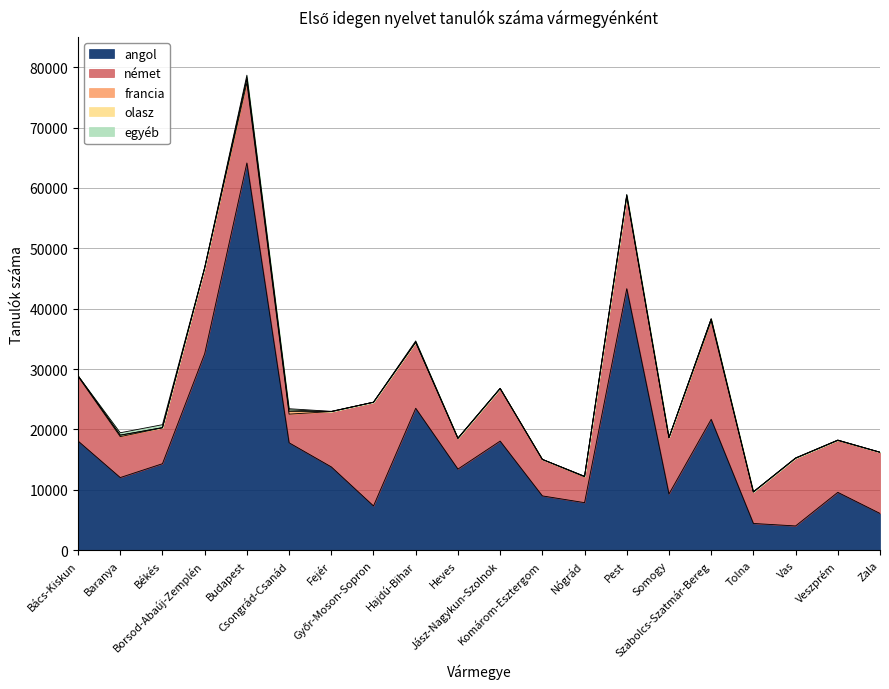

In angol, how many points are lower than both neighbors (excluding endpoints)?

6